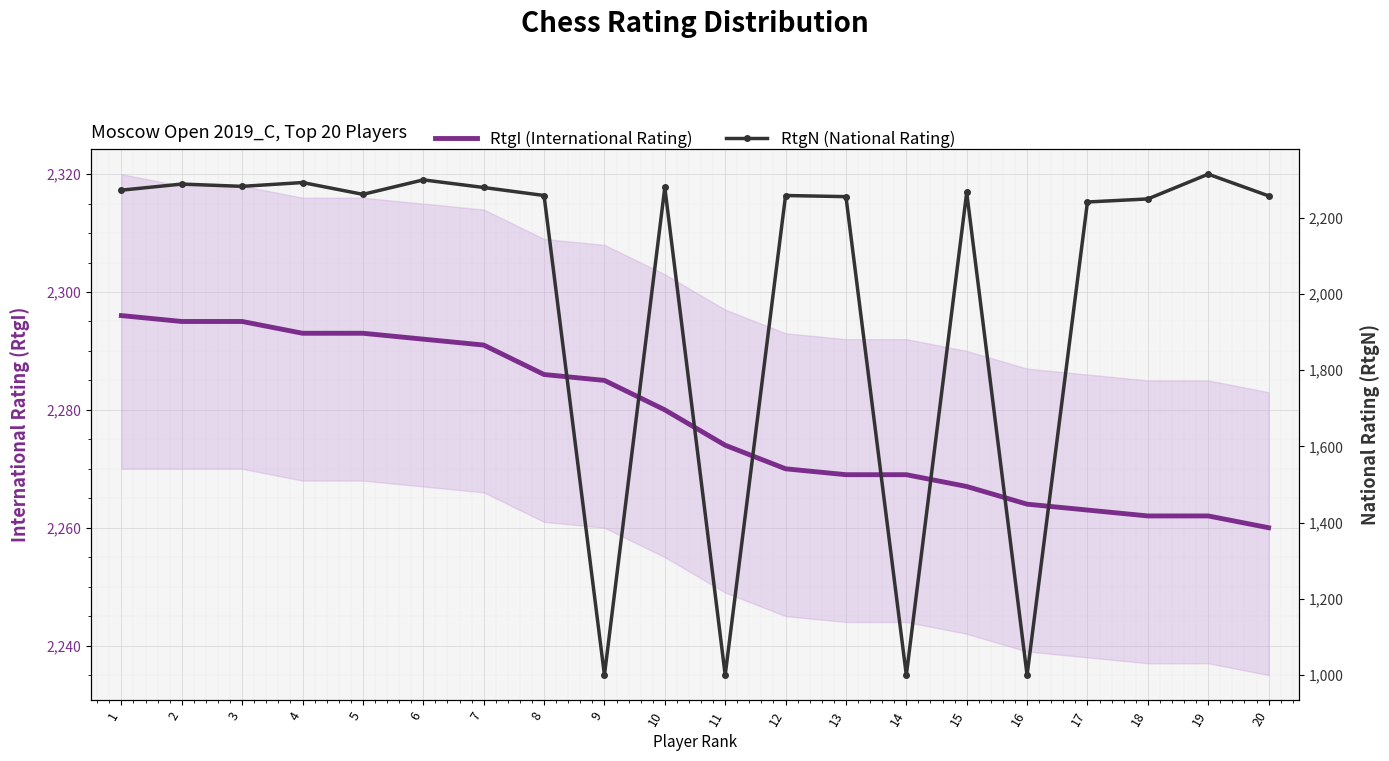

At which label is RtgI (International Rating) closest to 2278?

10